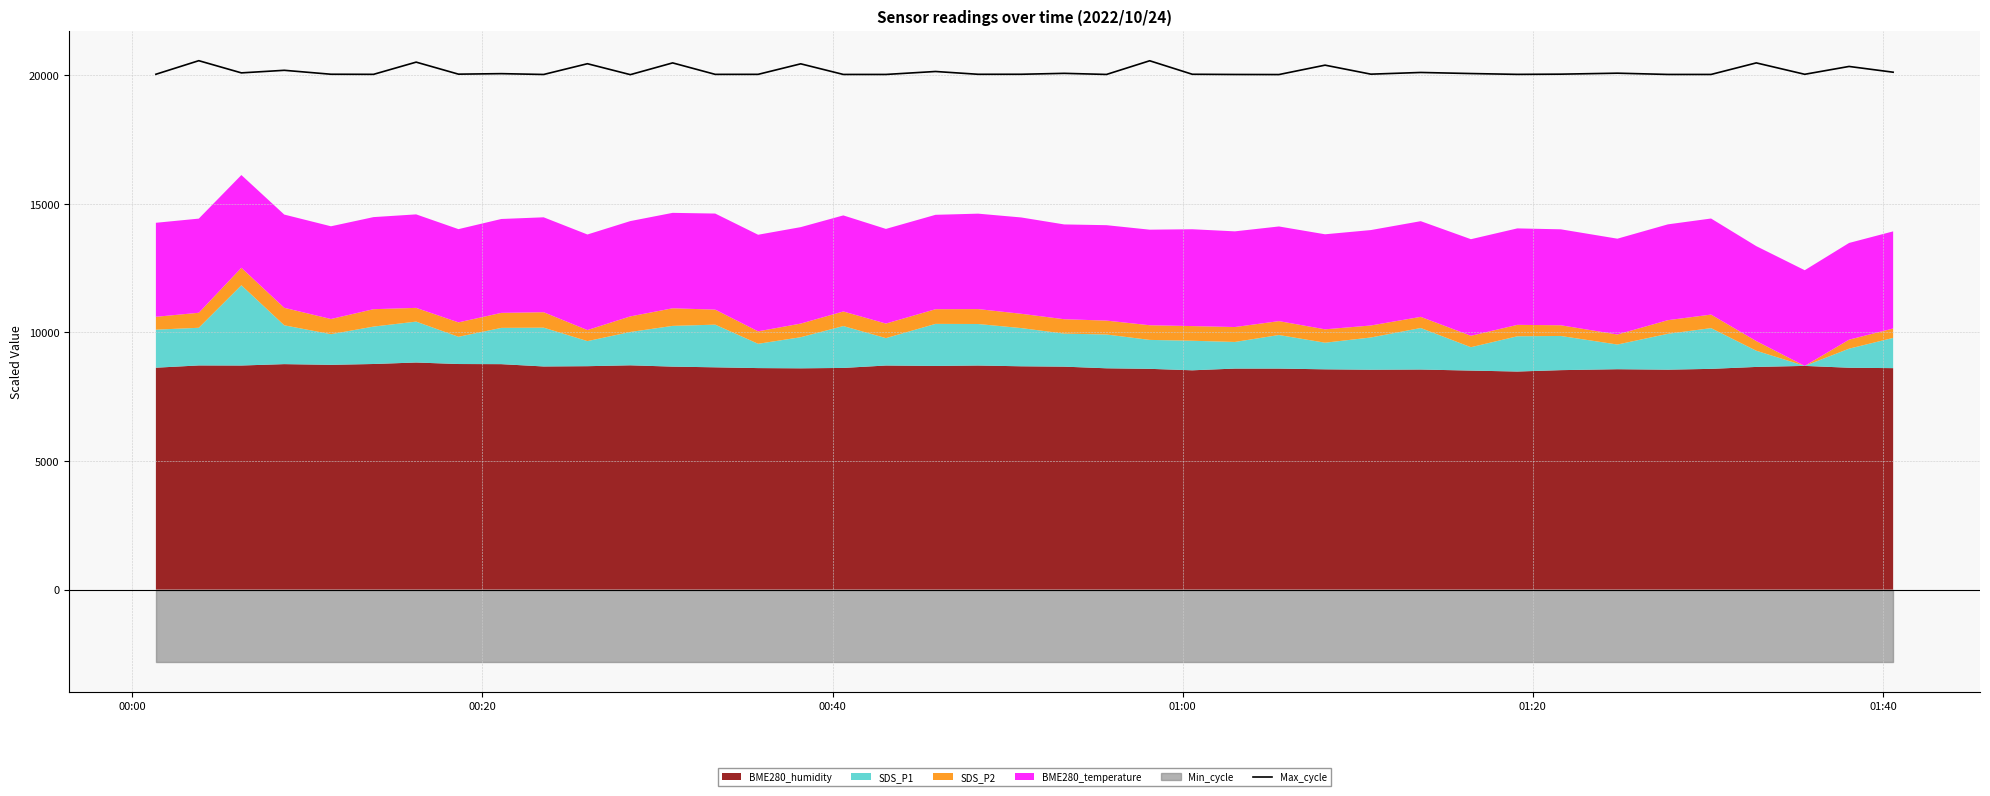

What is the value of the 38th point from the left?

20035